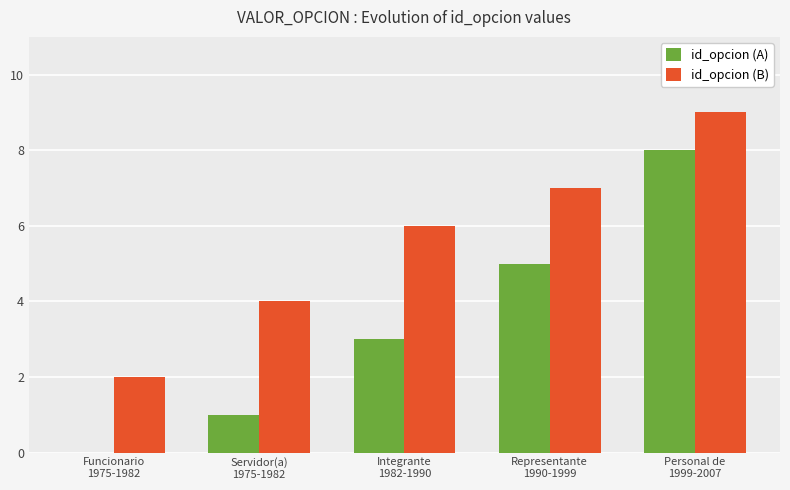

What are all the series names shown in the legend?

id_opcion (A), id_opcion (B)